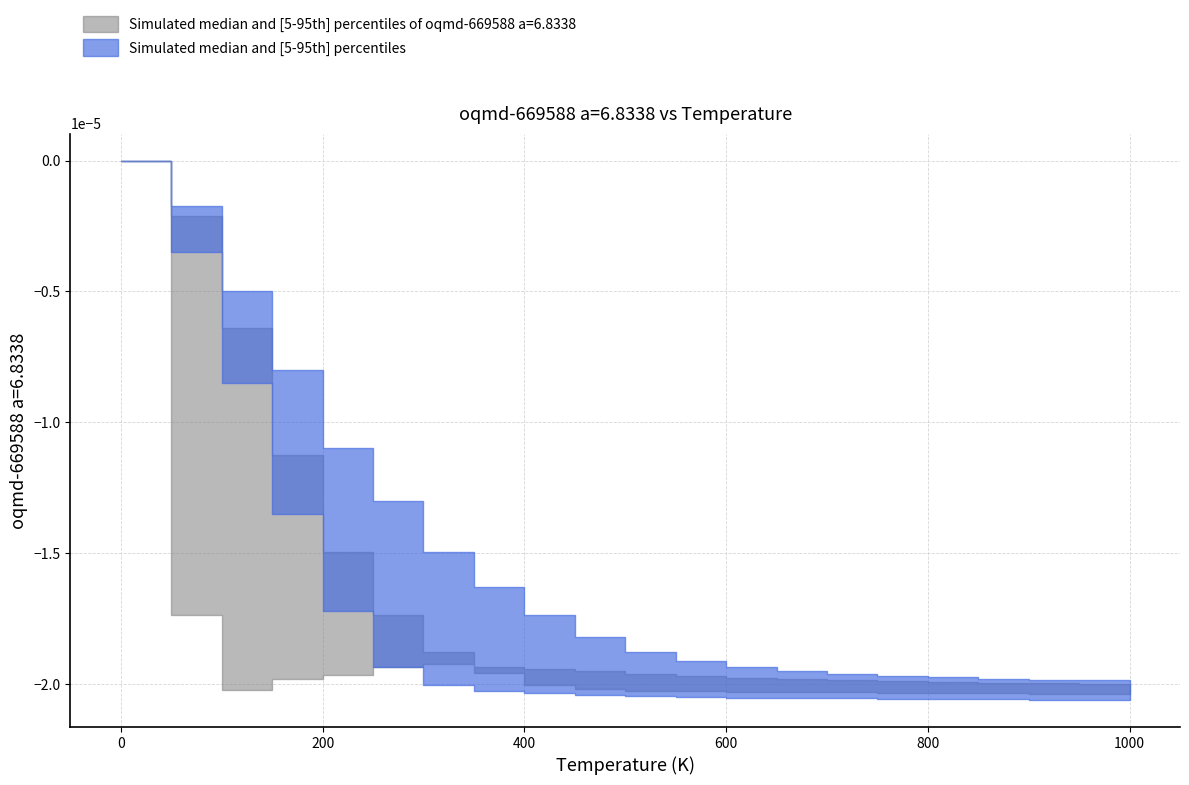

True or false: lower_gray and upper_blue intersect in this chart.

False